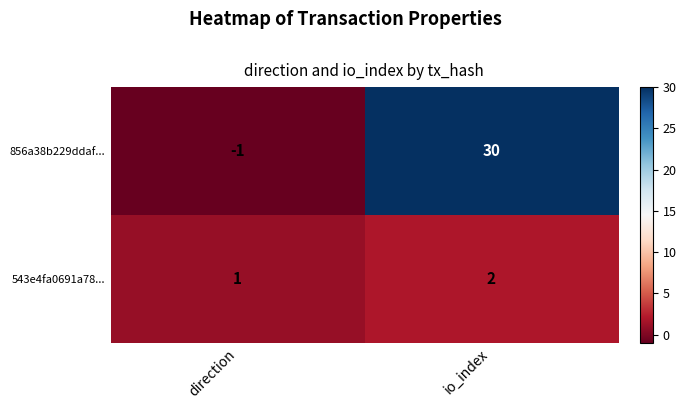

What is the sum of all 856a38b229ddaf... values?

29